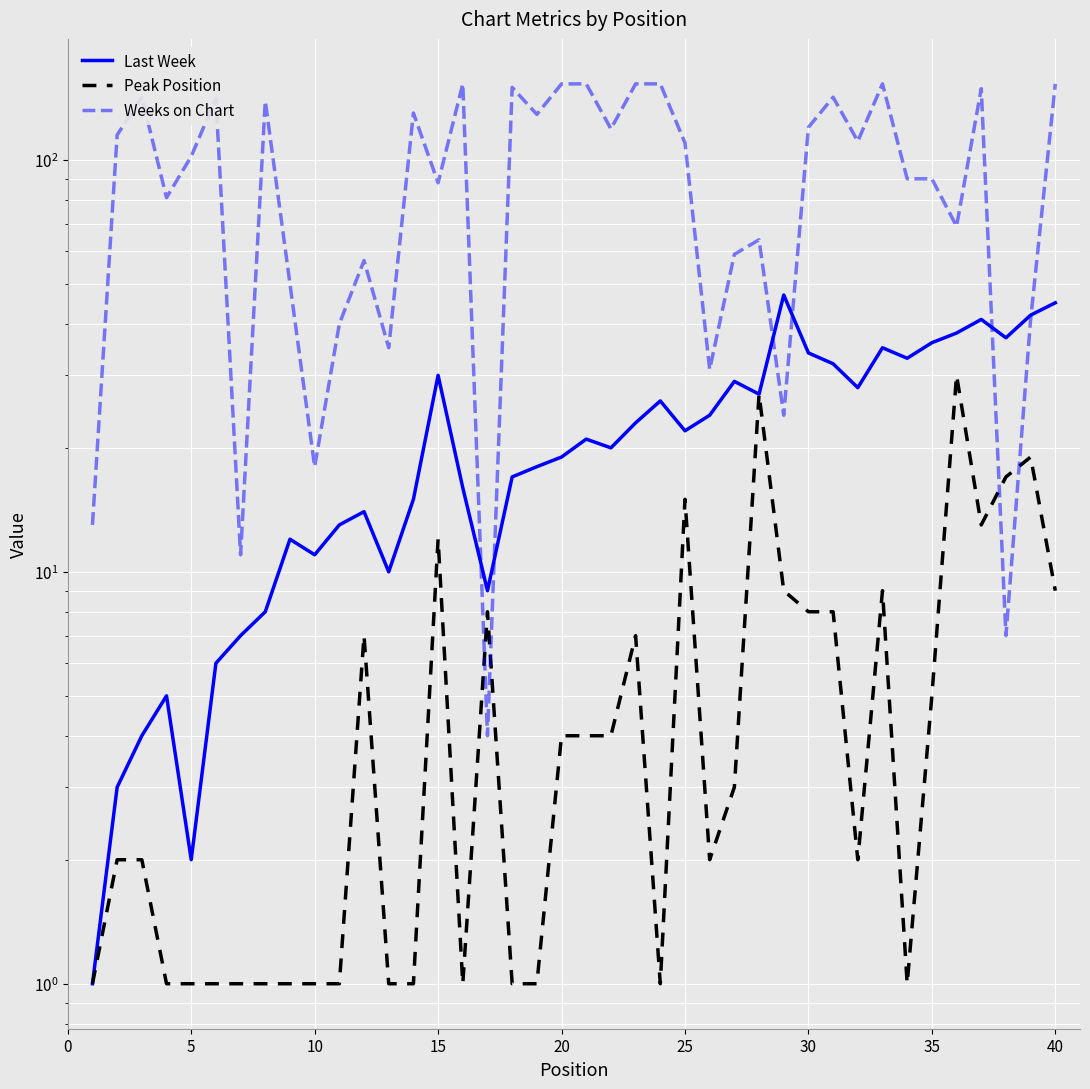

How many interior local peaks does the Weeks on Chart series have?

11